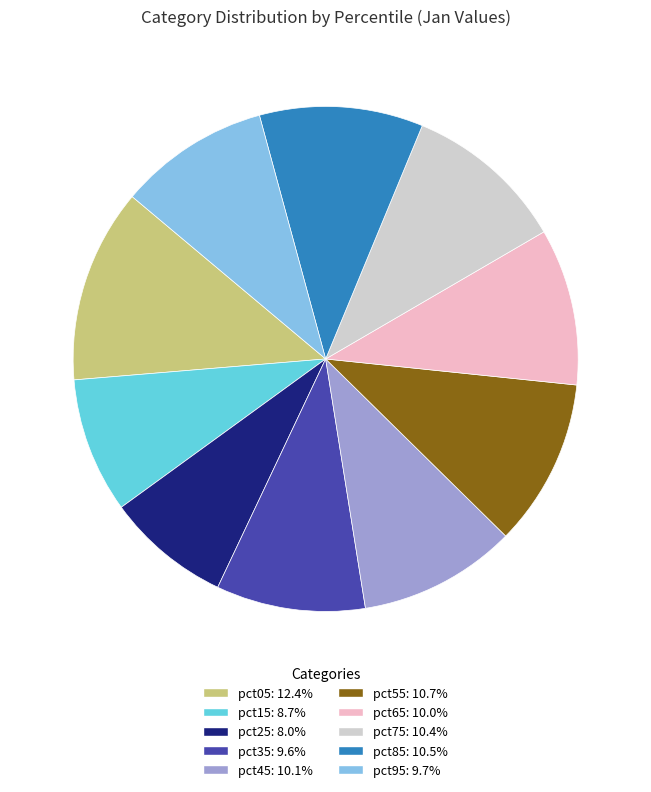

Does any single category account for the majority?

No